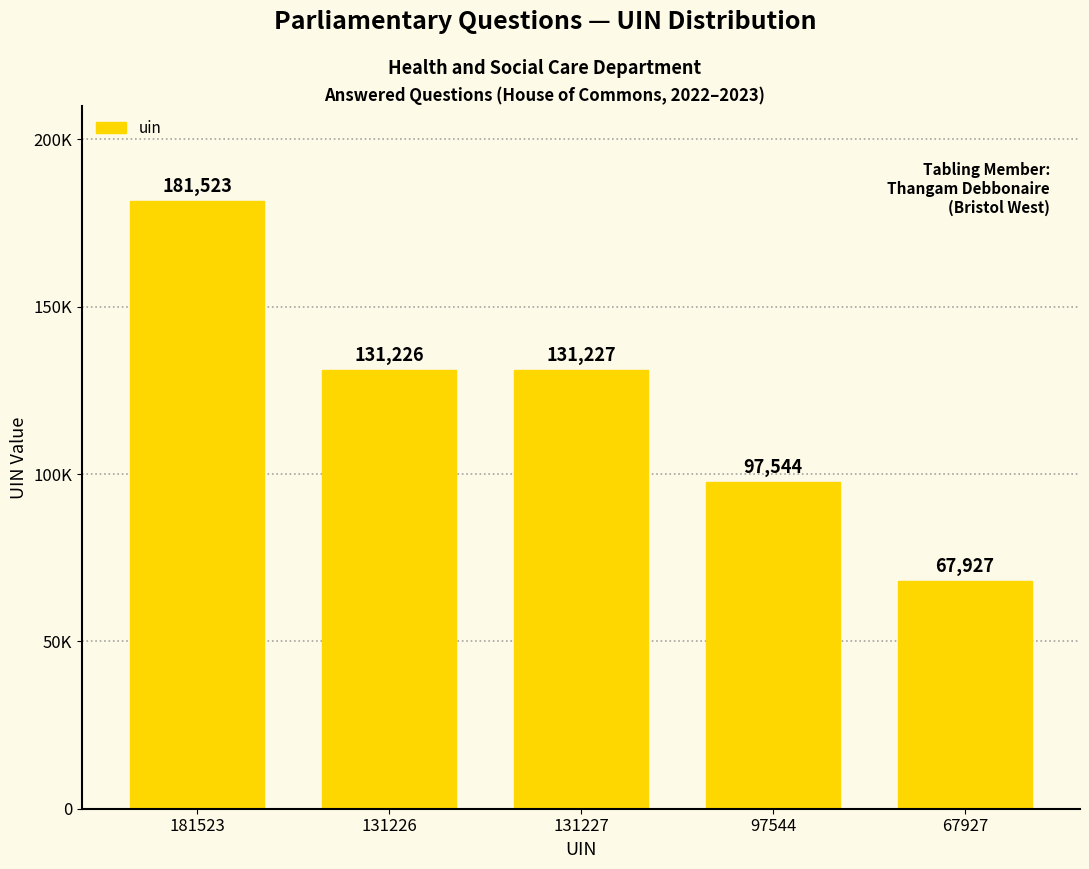

The chart shows a value of 181523 at 181523. True or false?

True